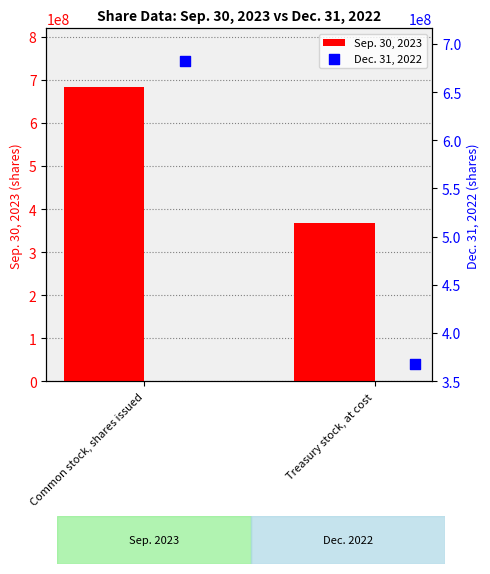

Which series has the widest spread of Y values?

Sep. 30, 2023